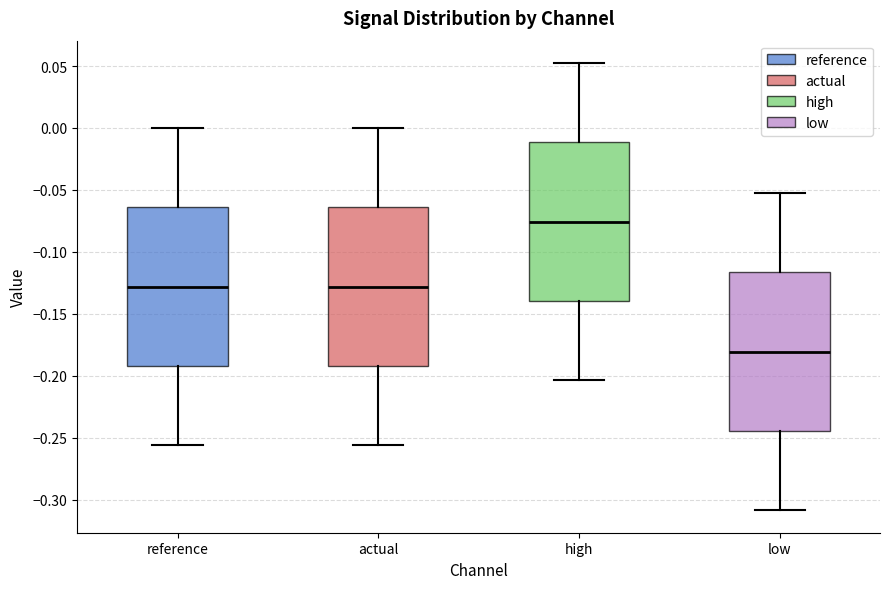

Reading left to right, transcribe this box plot: for each box, give where its median line is, the range the box spans, and where its two whiskers end, as read against the y-axis. The values are not printed on the chart, so give them approximately, as read against the axis.

reference: median -0.130, box -0.190 to -0.065, whiskers -0.255 to 0.000
actual: median -0.130, box -0.190 to -0.065, whiskers -0.255 to 0.000
high: median -0.075, box -0.140 to -0.010, whiskers -0.205 to 0.050
low: median -0.180, box -0.245 to -0.115, whiskers -0.310 to -0.050